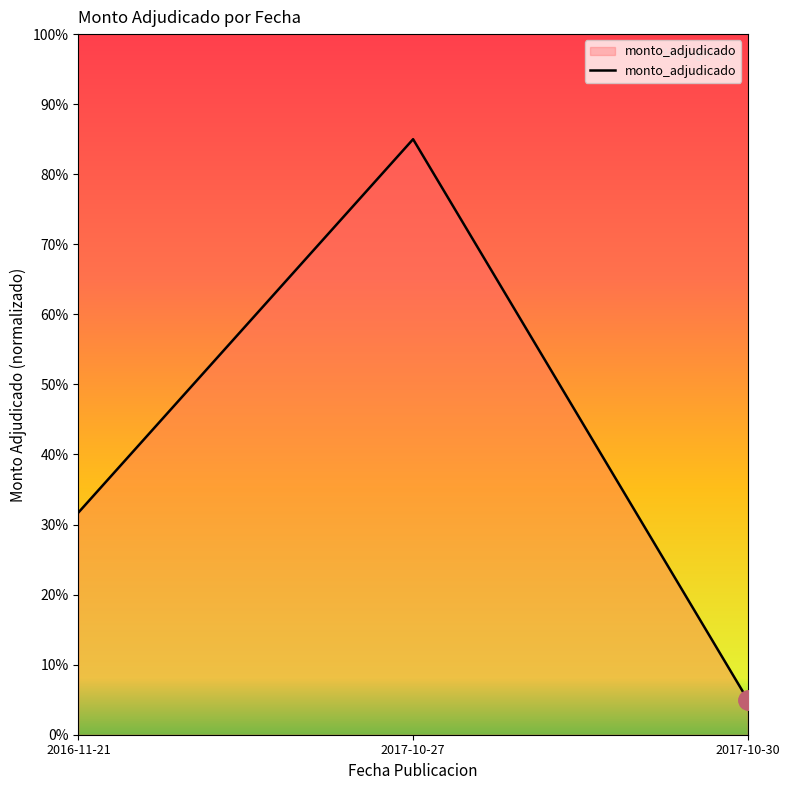

True or false: the data shows 22.2 at 2016-11-21.

False